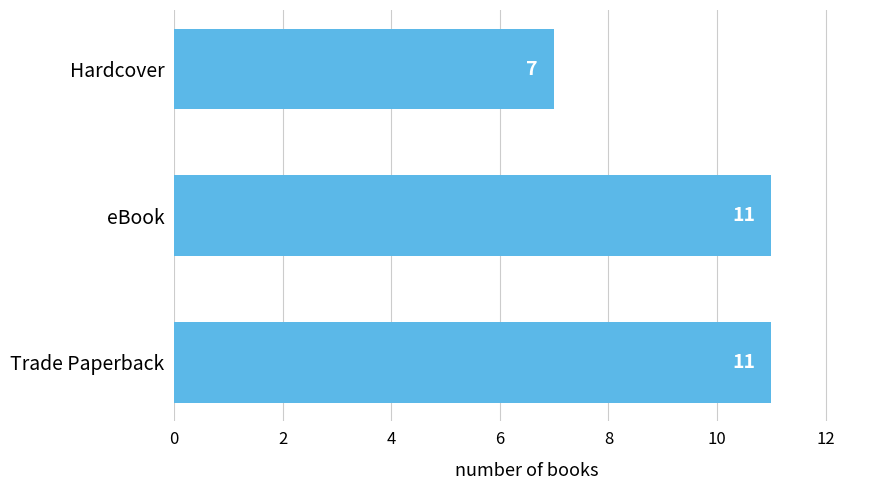

Reading bottom to top, what are all the values shown in this chart?

11	11	7